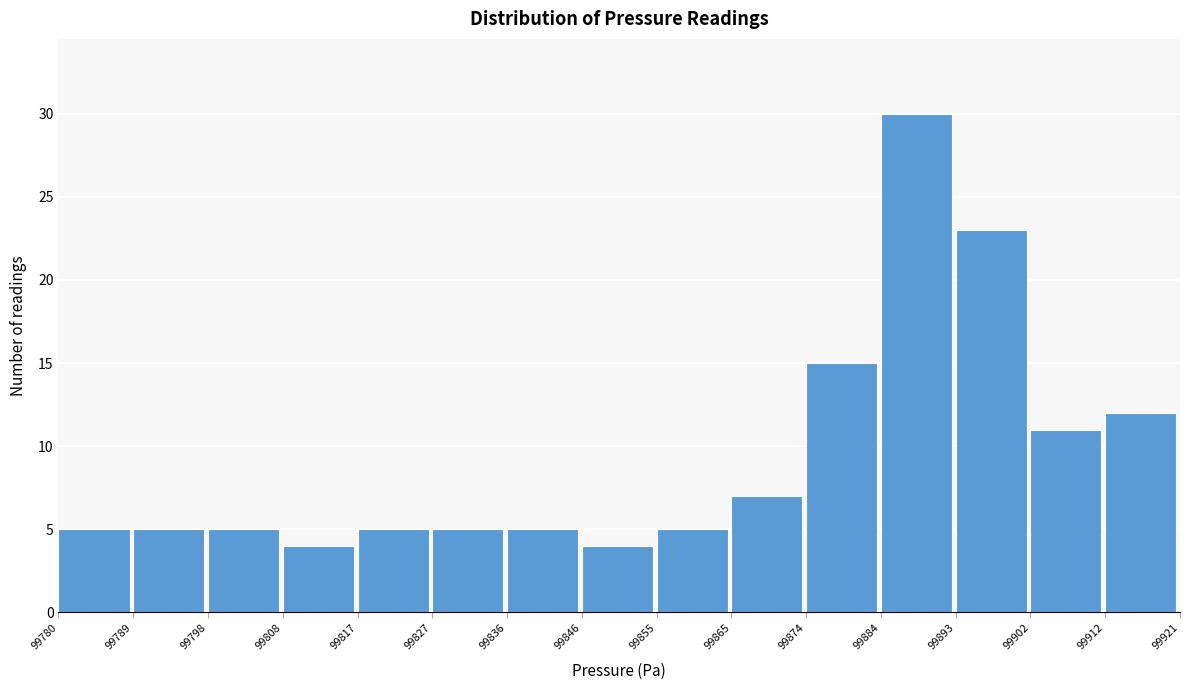

Which range on the x-axis has the tallest bar?

99884 to 99893